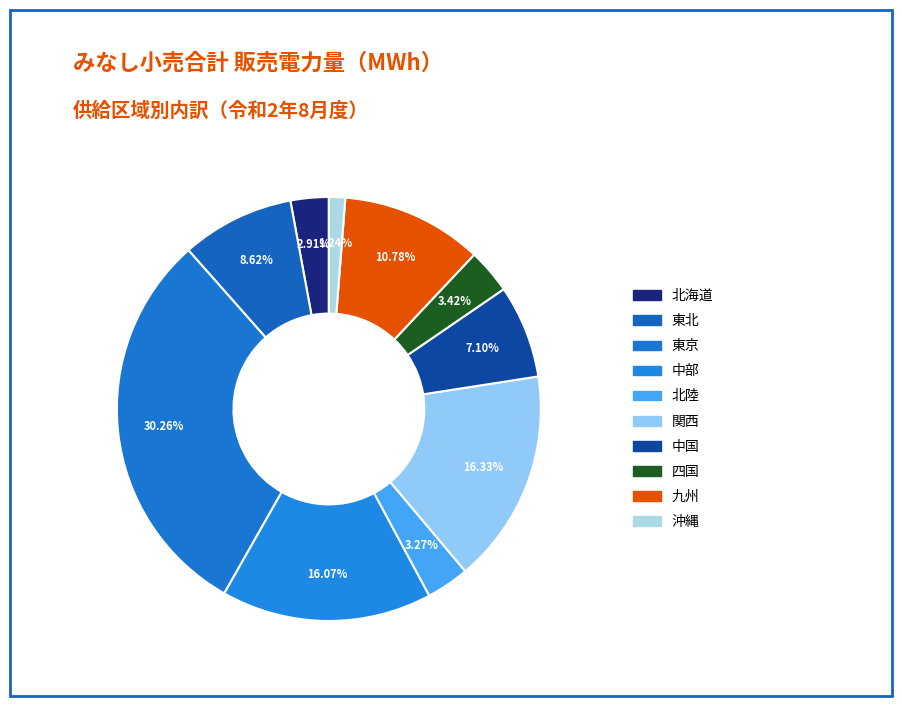

Count the number of slices in the pie.

10